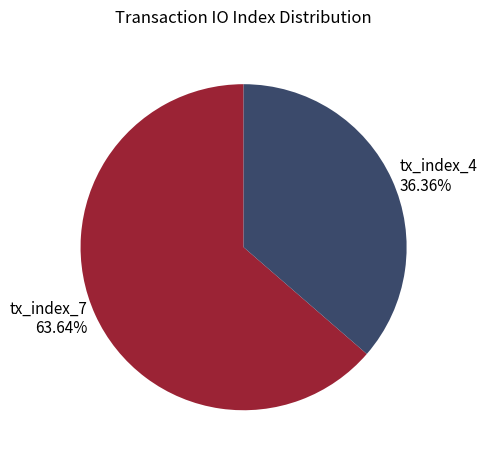

Does any single category account for the majority?

Yes